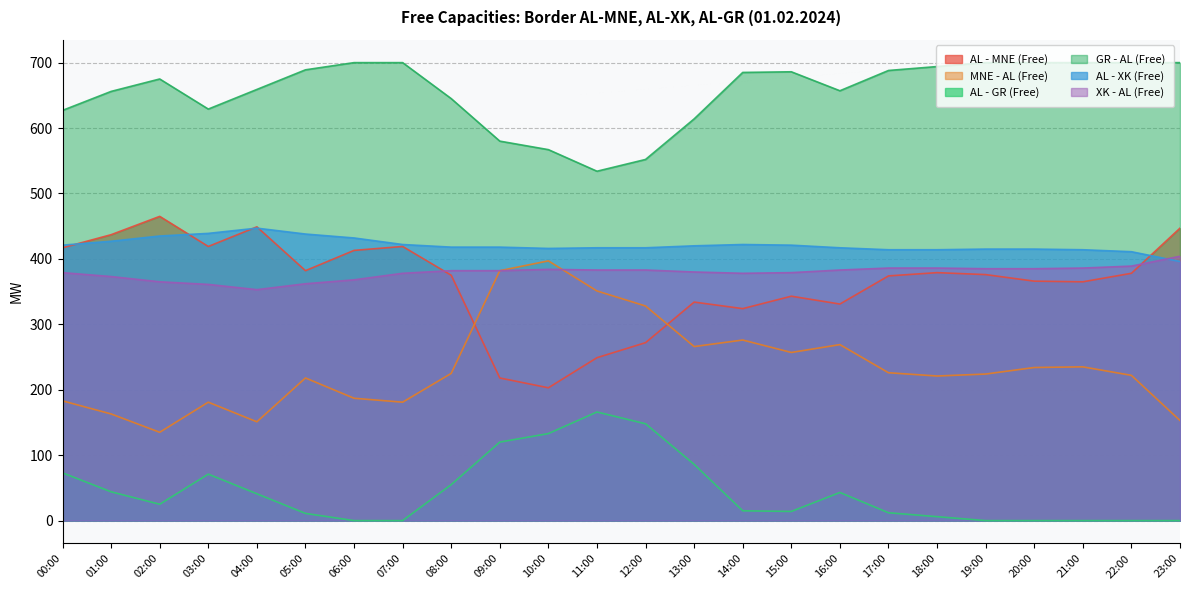

What is the maximum value for AL - XK (Free)?

447